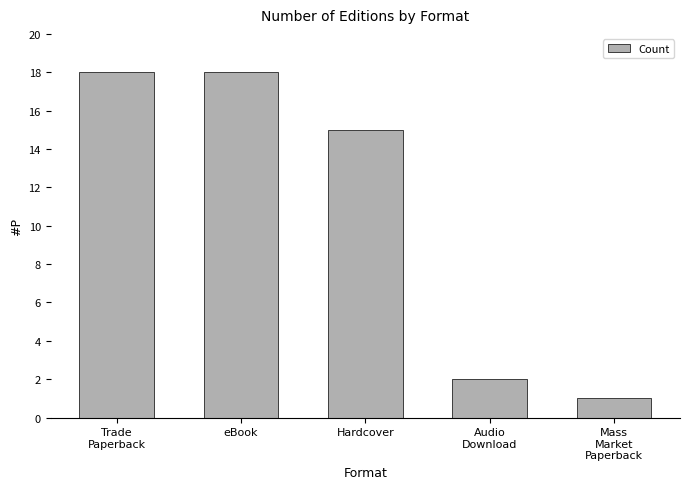

What is the value of the 4th bar from the left?

2